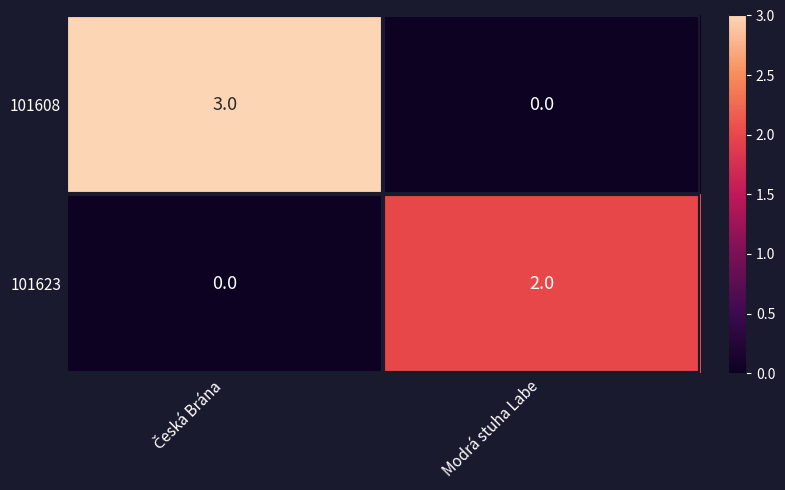

Which series has the widest spread of values?

101608